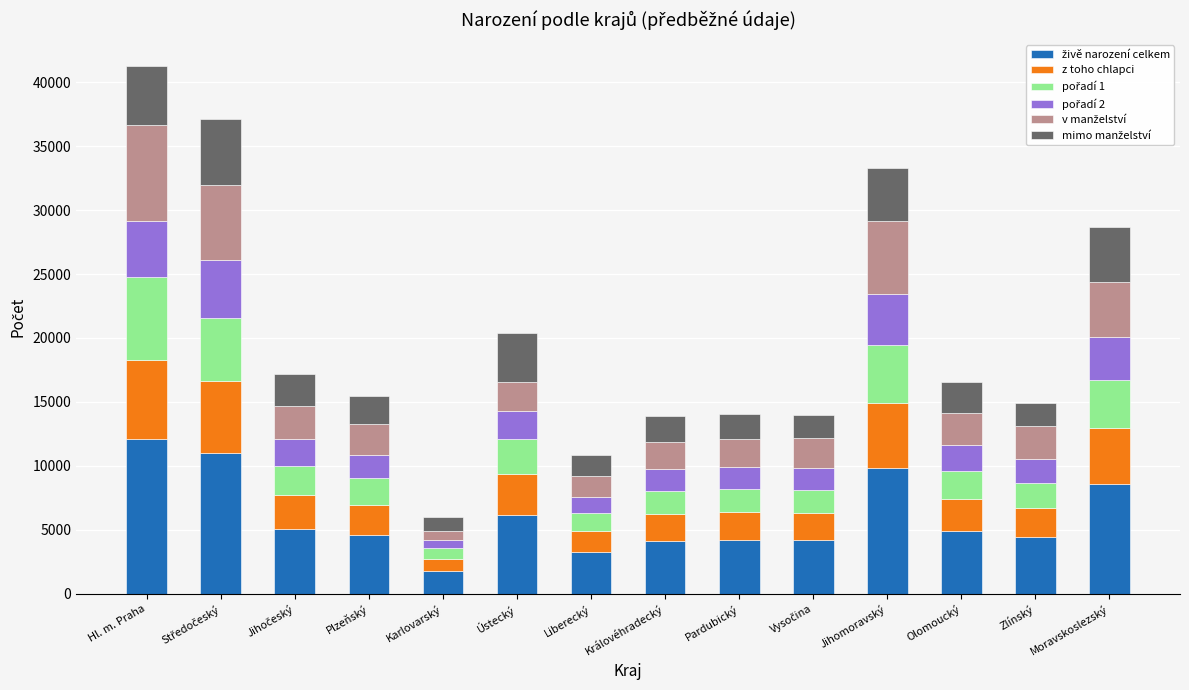

What is the total value across all series at Hl. m. Praha?

41243